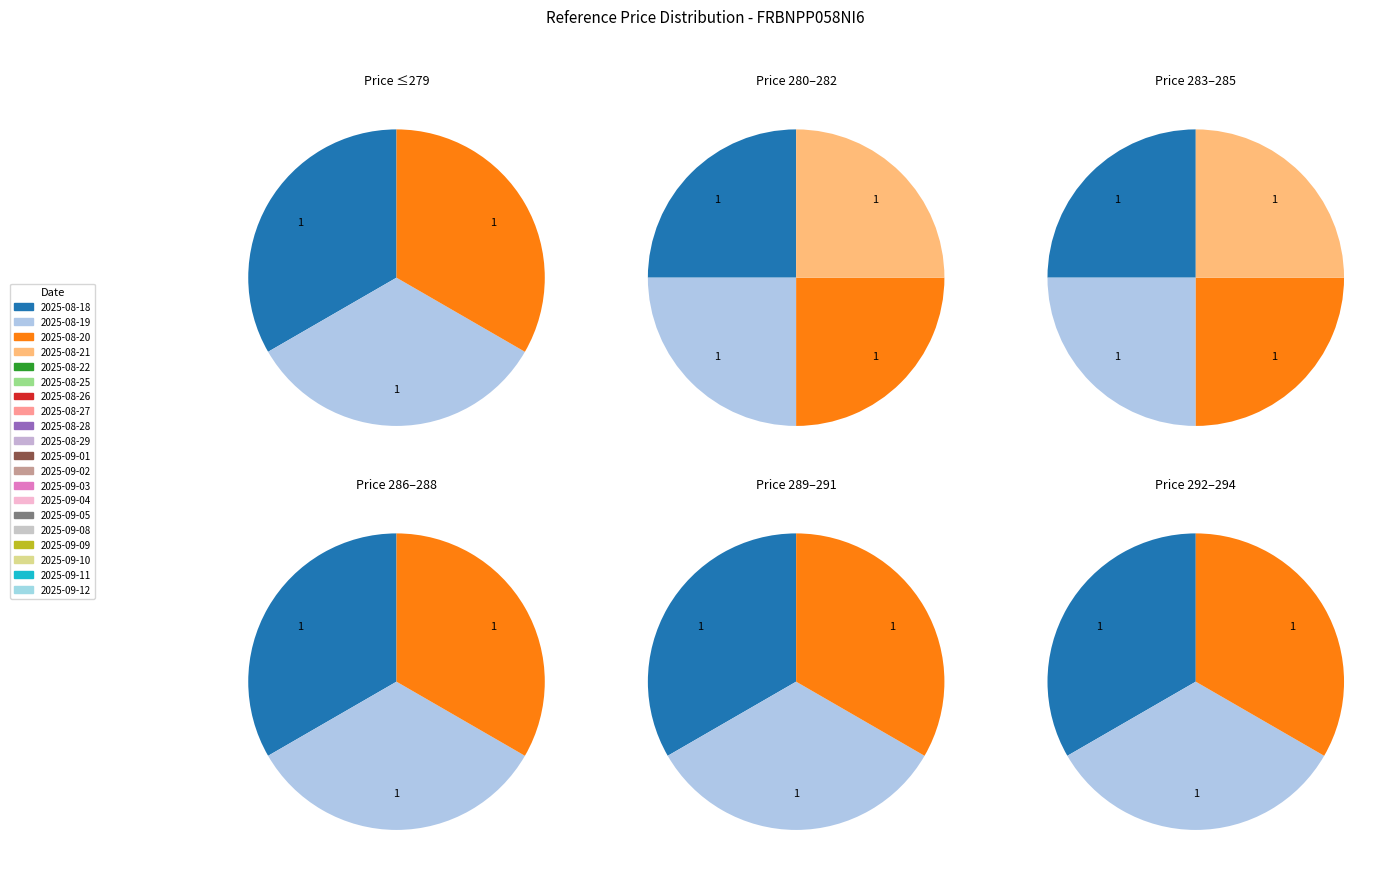

How many slices are in this pie chart?

20